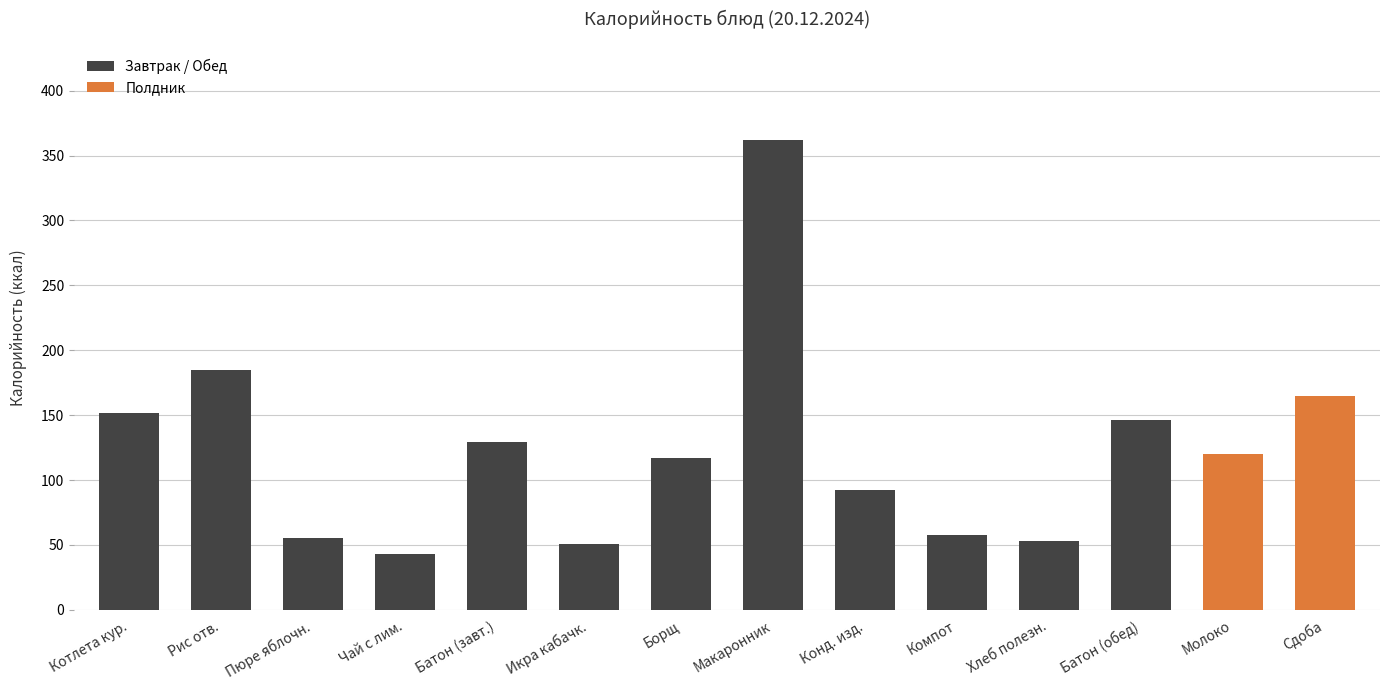

What is the difference between the maximum and minimum values?

319